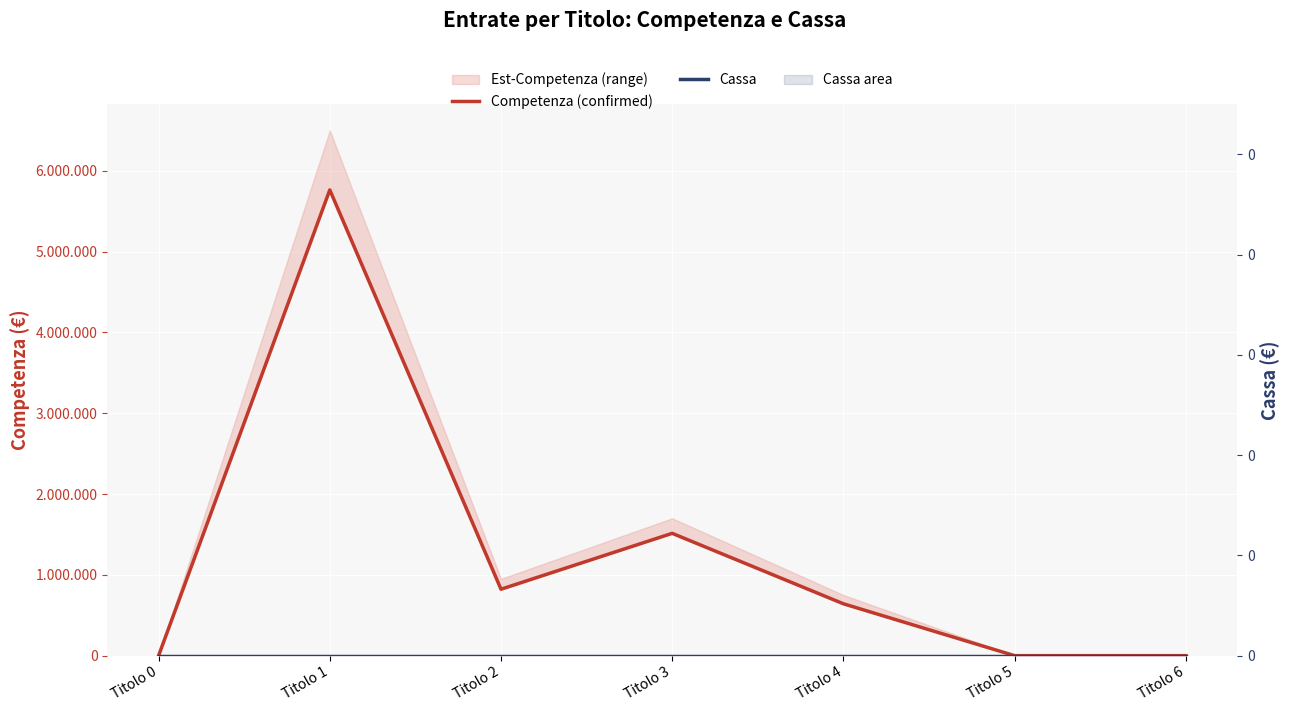

Which series has the largest total across all categories?

Competenza (confirmed)